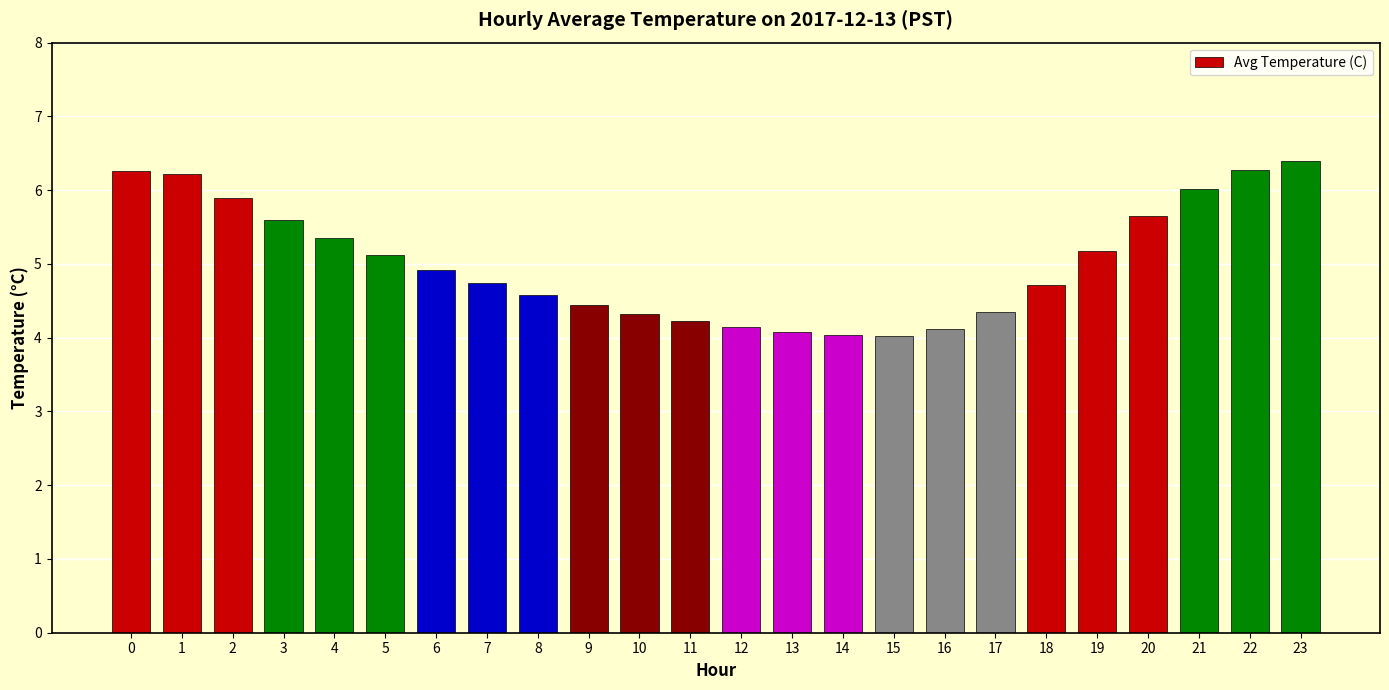

What is the value of the 20th bar from the left?

5.2